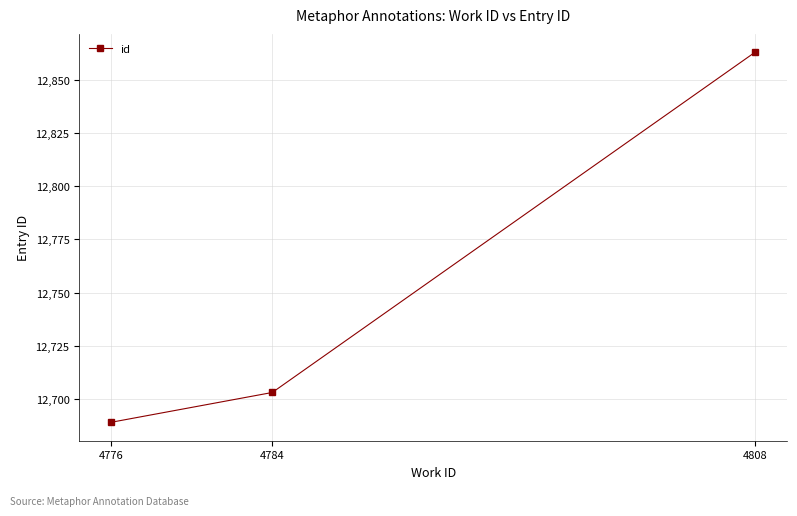

What is the smallest value displayed?

12689